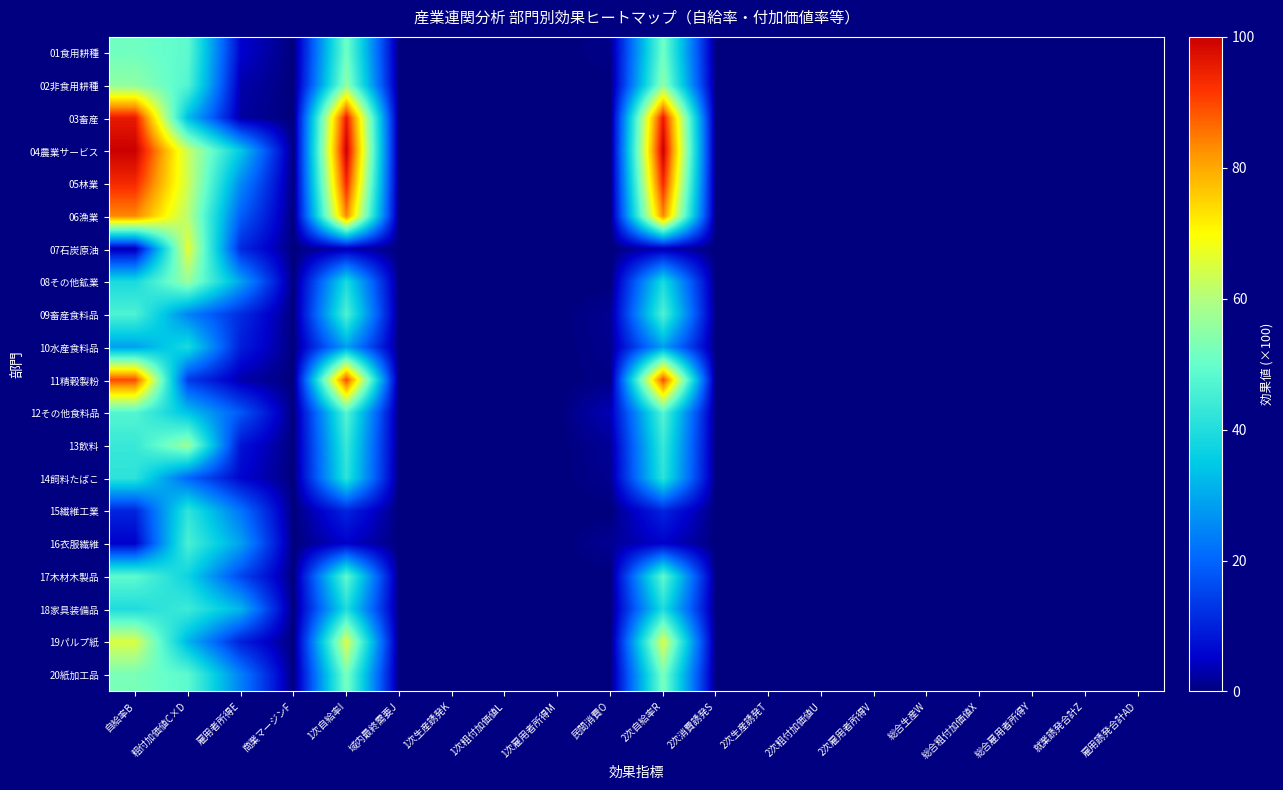

Reading left to right, extract all data points from this chart.

01食用耕種: 自給率B=51.3	粗付加価値C×D=48.7	雇用者所得E=5.5	商業マージンF=0.0	1次自給率I=51.3	域内最終需要J=0.0	1次生産誘発K=0.0	1次粗付加価値L=0.0	1次雇用者所得M=0.0	民間消費O=0.8	2次自給率R=51.3	2次消費誘発S=0.0	2次生産誘発T=0.0	2次粗付加価値U=0.0	2次雇用者所得V=0.0	総合生産W=0.0	総合粗付加価値X=0.0	総合雇用者所得Y=0.0	就業誘発合計Z=0.0	雇用誘発合計AD=0.0
02非食用耕種: 自給率B=55.5	粗付加価値C×D=47.0	雇用者所得E=3.0	商業マージンF=0.0	1次自給率I=55.5	域内最終需要J=0.0	1次生産誘発K=0.0	1次粗付加価値L=0.0	1次雇用者所得M=0.0	民間消費O=0.1	2次自給率R=55.5	2次消費誘発S=0.0	2次生産誘発T=0.0	2次粗付加価値U=0.0	2次雇用者所得V=0.0	総合生産W=0.0	総合粗付加価値X=0.0	総合雇用者所得Y=0.0	就業誘発合計Z=0.0	雇用誘発合計AD=0.0
03畜産: 自給率B=95.6	粗付加価値C×D=32.8	雇用者所得E=2.3	商業マージンF=0.0	1次自給率I=95.6	域内最終需要J=0.0	1次生産誘発K=0.0	1次粗付加価値L=0.0	1次雇用者所得M=0.0	民間消費O=0.1	2次自給率R=95.6	2次消費誘発S=0.0	2次生産誘発T=0.0	2次粗付加価値U=0.0	2次雇用者所得V=0.0	総合生産W=0.0	総合粗付加価値X=0.0	総合雇用者所得Y=0.0	就業誘発合計Z=0.0	雇用誘発合計AD=0.0
04農業サービス: 自給率B=100.0	粗付加価値C×D=62.8	雇用者所得E=34.8	商業マージンF=0.0	1次自給率I=100.0	域内最終需要J=0.0	1次生産誘発K=0.0	1次粗付加価値L=0.0	1次雇用者所得M=0.0	民間消費O=0.2	2次自給率R=100.0	2次消費誘発S=0.0	2次生産誘発T=0.0	2次粗付加価値U=0.0	2次雇用者所得V=0.0	総合生産W=0.0	総合粗付加価値X=0.0	総合雇用者所得Y=0.0	就業誘発合計Z=0.0	雇用誘発合計AD=0.0
05林業: 自給率B=93.5	粗付加価値C×D=63.5	雇用者所得E=25.3	商業マージンF=0.0	1次自給率I=93.5	域内最終需要J=0.0	1次生産誘発K=0.0	1次粗付加価値L=0.0	1次雇用者所得M=0.0	民間消費O=0.1	2次自給率R=93.5	2次消費誘発S=0.0	2次生産誘発T=0.0	2次粗付加価値U=0.0	2次雇用者所得V=0.0	総合生産W=0.0	総合粗付加価値X=0.0	総合雇用者所得Y=0.0	就業誘発合計Z=0.0	雇用誘発合計AD=0.0
06漁業: 自給率B=83.6	粗付加価値C×D=60.6	雇用者所得E=18.9	商業マージンF=0.0	1次自給率I=83.6	域内最終需要J=0.0	1次生産誘発K=0.0	1次粗付加価値L=0.0	1次雇用者所得M=0.0	民間消費O=0.1	2次自給率R=83.6	2次消費誘発S=0.0	2次生産誘発T=0.0	2次粗付加価値U=0.0	2次雇用者所得V=0.0	総合生産W=0.0	総合粗付加価値X=0.0	総合雇用者所得Y=0.0	就業誘発合計Z=0.0	雇用誘発合計AD=0.0
07石炭原油: 自給率B=3.2	粗付加価値C×D=66.6	雇用者所得E=11.0	商業マージンF=0.0	1次自給率I=3.2	域内最終需要J=0.0	1次生産誘発K=0.0	1次粗付加価値L=0.0	1次雇用者所得M=0.0	民間消費O=0.0	2次自給率R=3.2	2次消費誘発S=0.0	2次生産誘発T=0.0	2次粗付加価値U=0.0	2次雇用者所得V=0.0	総合生産W=0.0	総合粗付加価値X=0.0	総合雇用者所得Y=0.0	就業誘発合計Z=0.0	雇用誘発合計AD=0.0
08その他鉱業: 自給率B=38.9	粗付加価値C×D=56.6	雇用者所得E=29.1	商業マージンF=0.0	1次自給率I=38.9	域内最終需要J=0.0	1次生産誘発K=0.0	1次粗付加価値L=0.0	1次雇用者所得M=0.0	民間消費O=0.0	2次自給率R=38.9	2次消費誘発S=0.0	2次生産誘発T=0.0	2次粗付加価値U=0.0	2次雇用者所得V=0.0	総合生産W=0.0	総合粗付加価値X=0.0	総合雇用者所得Y=0.0	就業誘発合計Z=0.0	雇用誘発合計AD=0.0
09畜産食料品: 自給率B=46.4	粗付加価値C×D=24.3	雇用者所得E=11.5	商業マージンF=0.0	1次自給率I=46.4	域内最終需要J=0.0	1次生産誘発K=0.0	1次粗付加価値L=0.0	1次雇用者所得M=0.0	民間消費O=1.4	2次自給率R=46.4	2次消費誘発S=0.0	2次生産誘発T=0.0	2次粗付加価値U=0.0	2次雇用者所得V=0.0	総合生産W=0.0	総合粗付加価値X=0.0	総合雇用者所得Y=0.0	就業誘発合計Z=0.0	雇用誘発合計AD=0.0
10水産食料品: 自給率B=28.6	粗付加価値C×D=39.0	雇用者所得E=9.4	商業マージンF=0.0	1次自給率I=28.6	域内最終需要J=0.0	1次生産誘発K=0.0	1次粗付加価値L=0.0	1次雇用者所得M=0.0	民間消費O=1.2	2次自給率R=28.6	2次消費誘発S=0.0	2次生産誘発T=0.0	2次粗付加価値U=0.0	2次雇用者所得V=0.0	総合生産W=0.0	総合粗付加価値X=0.0	総合雇用者所得Y=0.0	就業誘発合計Z=0.0	雇用誘発合計AD=0.0
11精穀製粉: 自給率B=89.7	粗付加価値C×D=13.6	雇用者所得E=2.9	商業マージンF=0.0	1次自給率I=89.7	域内最終需要J=0.0	1次生産誘発K=0.0	1次粗付加価値L=0.0	1次雇用者所得M=0.0	民間消費O=0.7	2次自給率R=89.7	2次消費誘発S=0.0	2次生産誘発T=0.0	2次粗付加価値U=0.0	2次雇用者所得V=0.0	総合生産W=0.0	総合粗付加価値X=0.0	総合雇用者所得Y=0.0	就業誘発合計Z=0.0	雇用誘発合計AD=0.0
12その他食料品: 自給率B=47.4	粗付加価値C×D=33.7	雇用者所得E=17.9	商業マージンF=0.0	1次自給率I=47.4	域内最終需要J=0.0	1次生産誘発K=0.0	1次粗付加価値L=0.0	1次雇用者所得M=0.0	民間消費O=3.8	2次自給率R=47.4	2次消費誘発S=0.0	2次生産誘発T=0.0	2次粗付加価値U=0.0	2次雇用者所得V=0.0	総合生産W=0.0	総合粗付加価値X=0.0	総合雇用者所得Y=0.0	就業誘発合計Z=0.0	雇用誘発合計AD=0.0
13飲料: 自給率B=43.3	粗付加価値C×D=57.1	雇用者所得E=7.8	商業マージンF=0.0	1次自給率I=43.3	域内最終需要J=0.0	1次生産誘発K=0.0	1次粗付加価値L=0.0	1次雇用者所得M=0.0	民間消費O=1.7	2次自給率R=43.3	2次消費誘発S=0.0	2次生産誘発T=0.0	2次粗付加価値U=0.0	2次雇用者所得V=0.0	総合生産W=0.0	総合粗付加価値X=0.0	総合雇用者所得Y=0.0	就業誘発合計Z=0.0	雇用誘発合計AD=0.0
14飼料たばこ: 自給率B=41.7	粗付加価値C×D=20.0	雇用者所得E=5.9	商業マージンF=0.0	1次自給率I=41.7	域内最終需要J=0.0	1次生産誘発K=0.0	1次粗付加価値L=0.0	1次雇用者所得M=0.0	民間消費O=1.3	2次自給率R=41.7	2次消費誘発S=0.0	2次生産誘発T=0.0	2次粗付加価値U=0.0	2次雇用者所得V=0.0	総合生産W=0.0	総合粗付加価値X=0.0	総合雇用者所得Y=0.0	就業誘発合計Z=0.0	雇用誘発合計AD=0.0
15繊維工業: 自給率B=10.4	粗付加価値C×D=41.9	雇用者所得E=22.1	商業マージンF=0.0	1次自給率I=10.4	域内最終需要J=0.0	1次生産誘発K=0.0	1次粗付加価値L=0.0	1次雇用者所得M=0.0	民間消費O=0.0	2次自給率R=10.4	2次消費誘発S=0.0	2次生産誘発T=0.0	2次粗付加価値U=0.0	2次雇用者所得V=0.0	総合生産W=0.0	総合粗付加価値X=0.0	総合雇用者所得Y=0.0	就業誘発合計Z=0.0	雇用誘発合計AD=0.0
16衣服繊維: 自給率B=5.2	粗付加価値C×D=45.8	雇用者所得E=28.8	商業マージンF=0.0	1次自給率I=5.2	域内最終需要J=0.0	1次生産誘発K=0.0	1次粗付加価値L=0.0	1次雇用者所得M=0.0	民間消費O=1.5	2次自給率R=5.2	2次消費誘発S=0.0	2次生産誘発T=0.0	2次粗付加価値U=0.0	2次雇用者所得V=0.0	総合生産W=0.0	総合粗付加価値X=0.0	総合雇用者所得Y=0.0	就業誘発合計Z=0.0	雇用誘発合計AD=0.0
17木材木製品: 自給率B=48.8	粗付加価値C×D=36.9	雇用者所得E=15.4	商業マージンF=0.0	1次自給率I=48.8	域内最終需要J=0.0	1次生産誘発K=0.0	1次粗付加価値L=0.0	1次雇用者所得M=0.0	民間消費O=0.0	2次自給率R=48.8	2次消費誘発S=0.0	2次生産誘発T=0.0	2次粗付加価値U=0.0	2次雇用者所得V=0.0	総合生産W=0.0	総合粗付加価値X=0.0	総合雇用者所得Y=0.0	就業誘発合計Z=0.0	雇用誘発合計AD=0.0
18家具装備品: 自給率B=39.5	粗付加価値C×D=44.0	雇用者所得E=31.6	商業マージンF=0.0	1次自給率I=39.5	域内最終需要J=0.0	1次生産誘発K=0.0	1次粗付加価値L=0.0	1次雇用者所得M=0.0	民間消費O=0.1	2次自給率R=39.5	2次消費誘発S=0.0	2次生産誘発T=0.0	2次粗付加価値U=0.0	2次雇用者所得V=0.0	総合生産W=0.0	総合粗付加価値X=0.0	総合雇用者所得Y=0.0	就業誘発合計Z=0.0	雇用誘発合計AD=0.0
19パルプ紙: 自給率B=65.1	粗付加価値C×D=31.6	雇用者所得E=9.7	商業マージンF=0.0	1次自給率I=65.1	域内最終需要J=0.0	1次生産誘発K=0.0	1次粗付加価値L=0.0	1次雇用者所得M=0.0	民間消費O=0.0	2次自給率R=65.1	2次消費誘発S=0.0	2次生産誘発T=0.0	2次粗付加価値U=0.0	2次雇用者所得V=0.0	総合生産W=0.0	総合粗付加価値X=0.0	総合雇用者所得Y=0.0	就業誘発合計Z=0.0	雇用誘発合計AD=0.0
20紙加工品: 自給率B=52.4	粗付加価値C×D=48.5	雇用者所得E=23.9	商業マージンF=0.0	1次自給率I=52.4	域内最終需要J=0.0	1次生産誘発K=0.0	1次粗付加価値L=0.0	1次雇用者所得M=0.0	民間消費O=0.1	2次自給率R=52.4	2次消費誘発S=0.0	2次生産誘発T=0.0	2次粗付加価値U=0.0	2次雇用者所得V=0.0	総合生産W=0.0	総合粗付加価値X=0.0	総合雇用者所得Y=0.0	就業誘発合計Z=0.0	雇用誘発合計AD=0.0